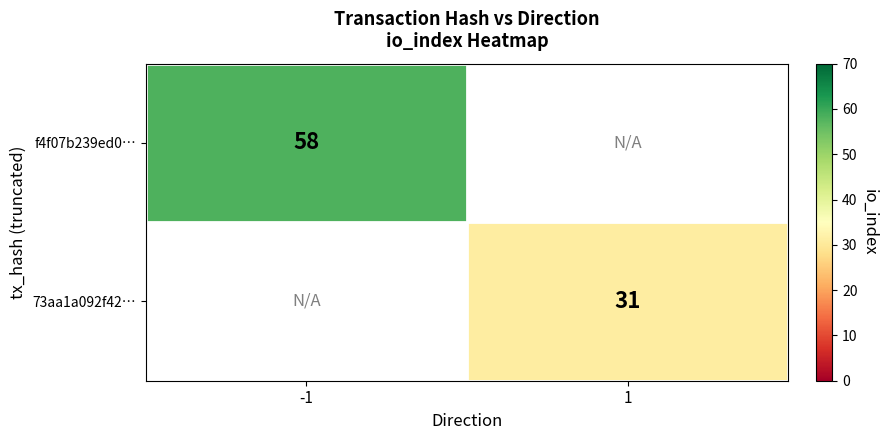

How many data points does each series have?

2